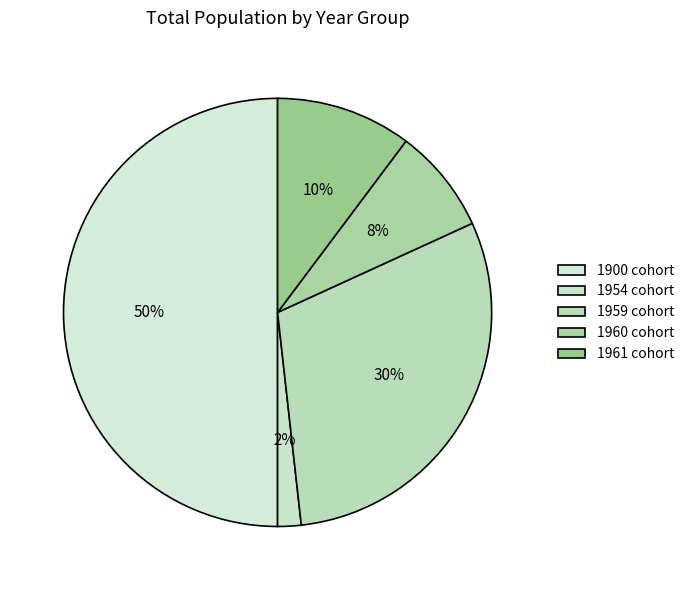

To the nearest percent, what percentage of the pie is 1959?

30%